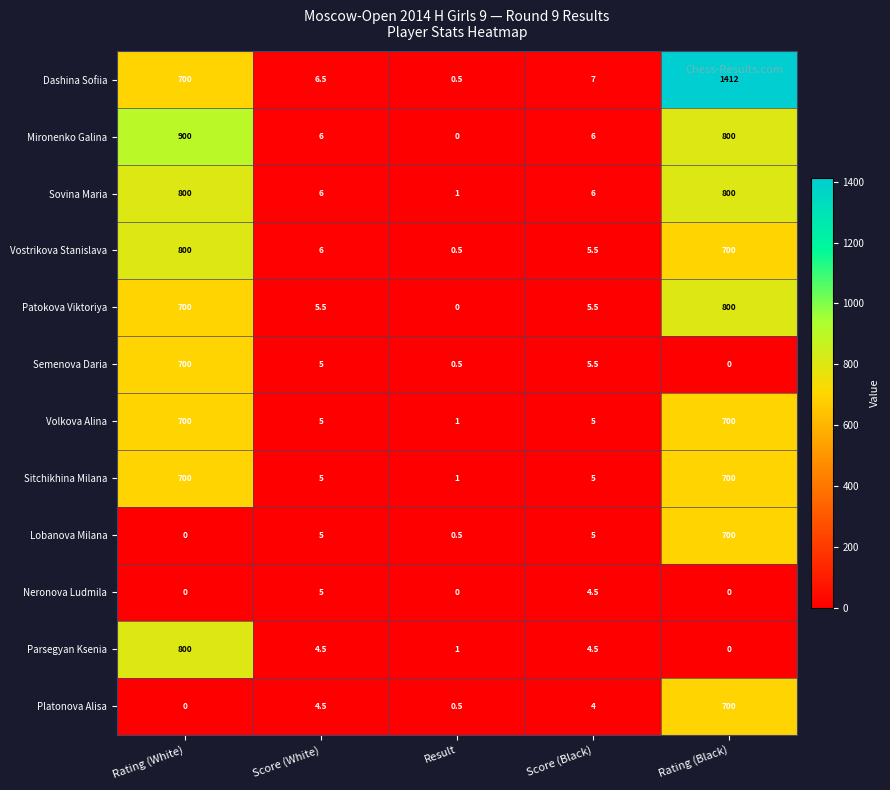

At how many categories does at least one series exceed 432?

2